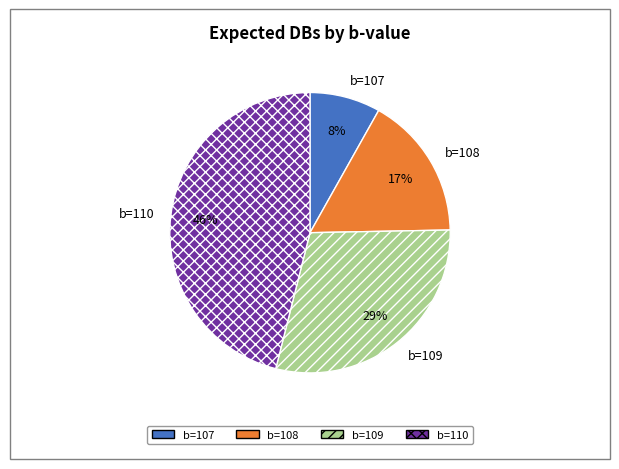

Which slice is the smallest?

b=107